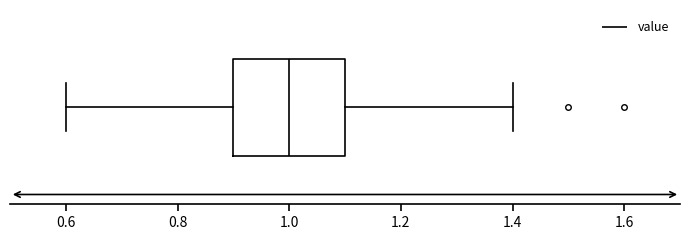

Transcribe this box plot: give where the median line is, the range the box spans, and where the two whiskers end, as read against the x-axis. The values are not printed on the chart, so give them approximately, as read against the axis.

median 1.0, box 0.9 to 1.1, whiskers 0.6 to 1.4